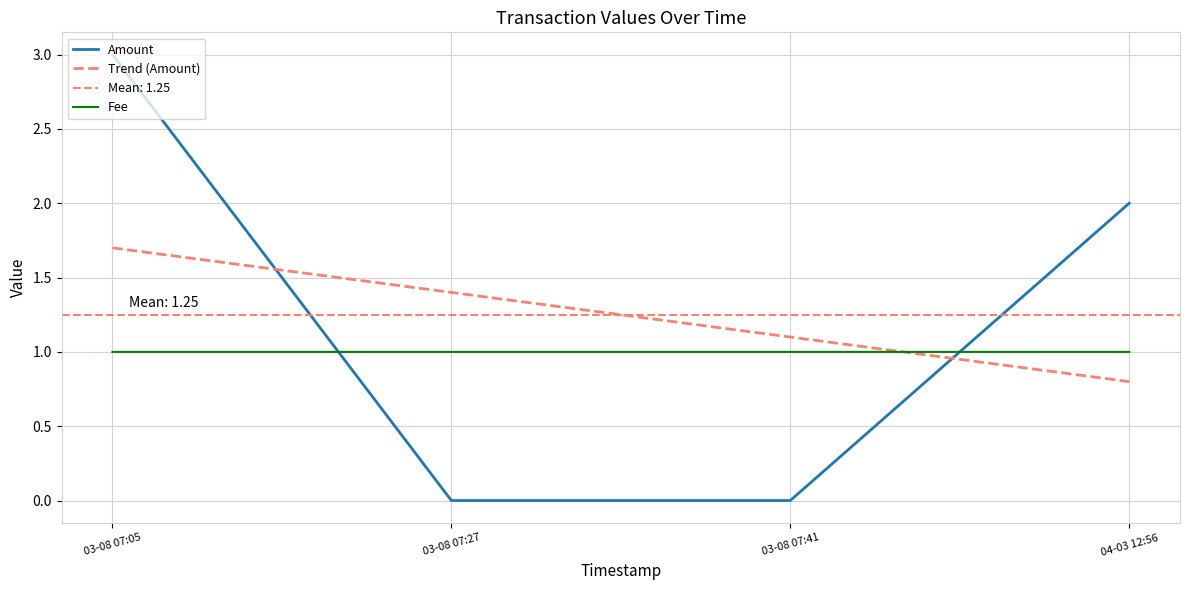

The Amount series shows 2.0 at 04-03 12:56. True or false?

True